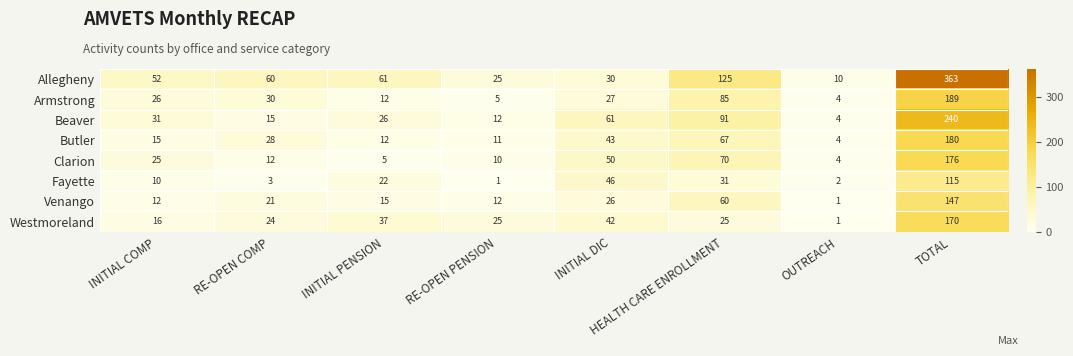

What is the minimum value for Beaver?

4